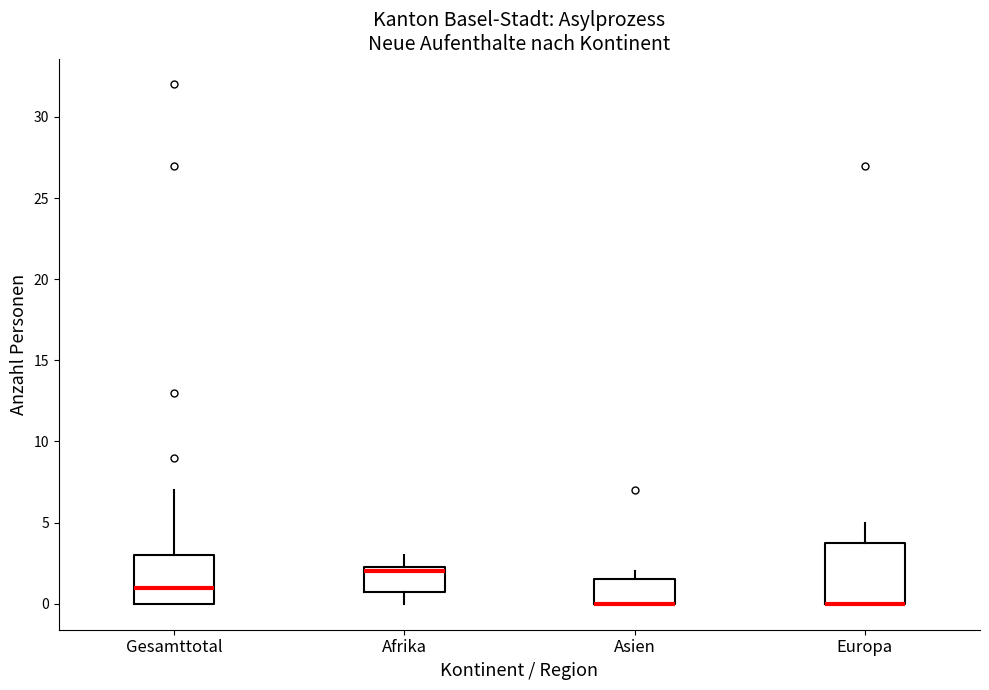

Where is the upper edge of the box for Europa on the y-axis? The values are not printed on the chart, so give them approximately, as read against the axis.

4.0